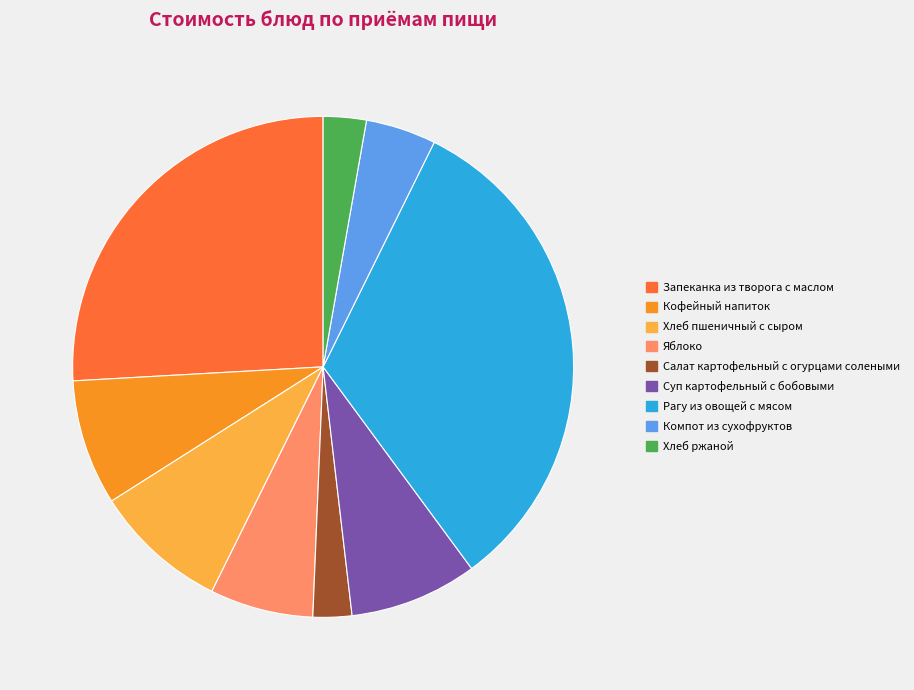

What is the largest slice in the pie chart?

Рагу из овощей с мясом